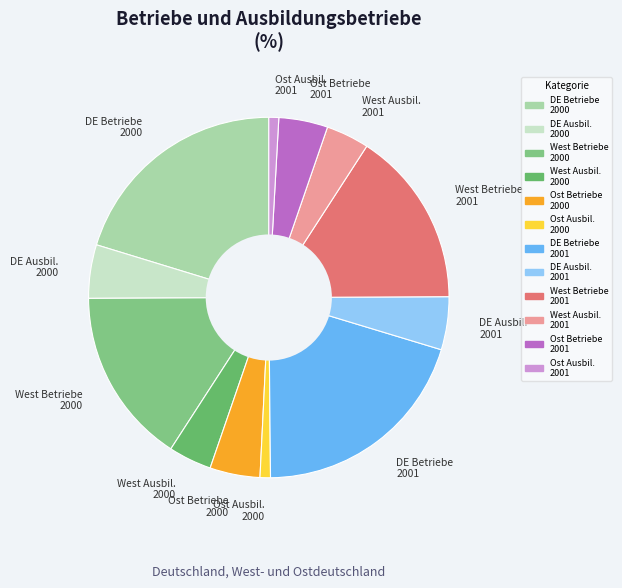

Is West Ausbil. 2000 the majority of the pie?

No